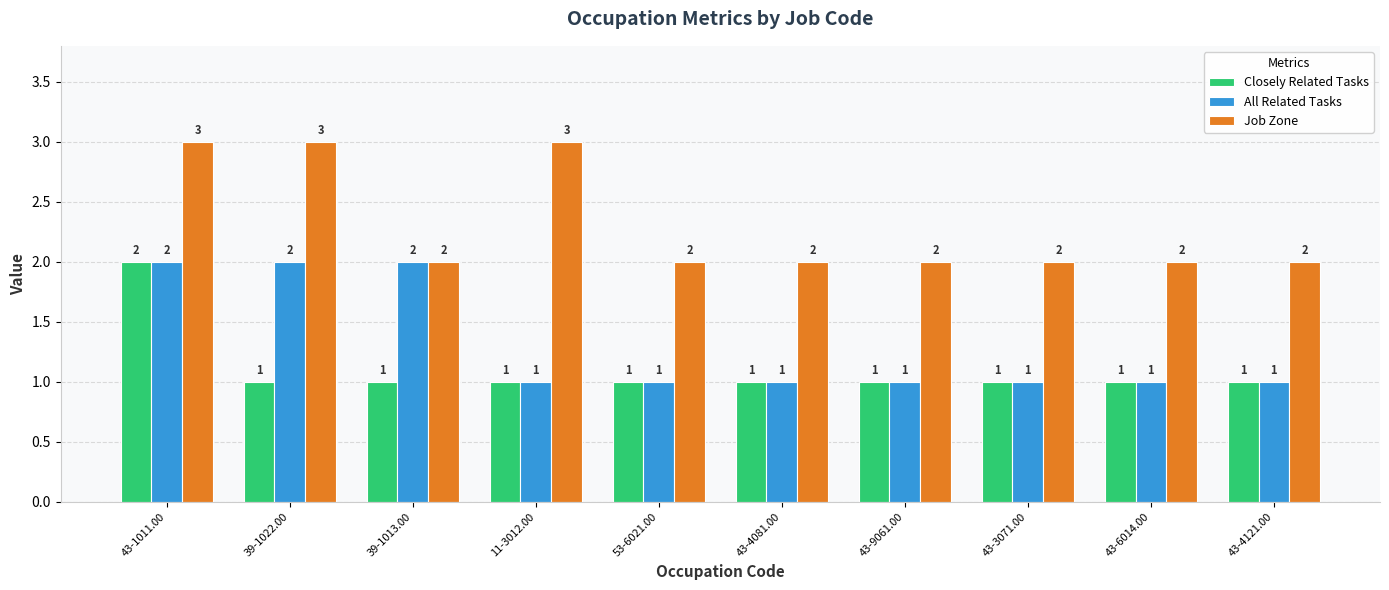

True or false: Job Zone has a value of 1 at 43-4081.00.

False